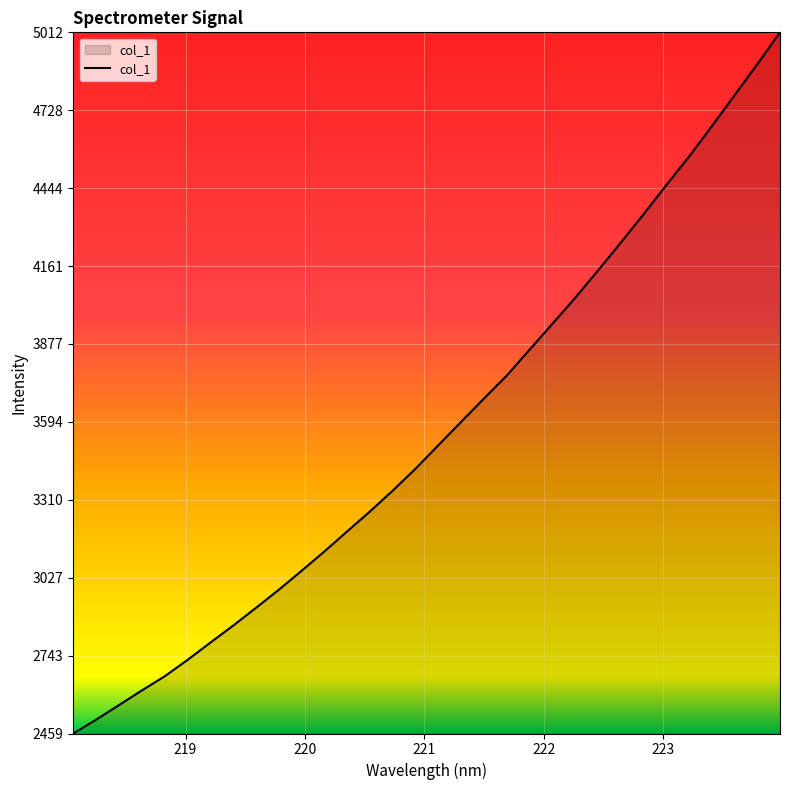

Does the chart display data point markers on the line(s)?

No